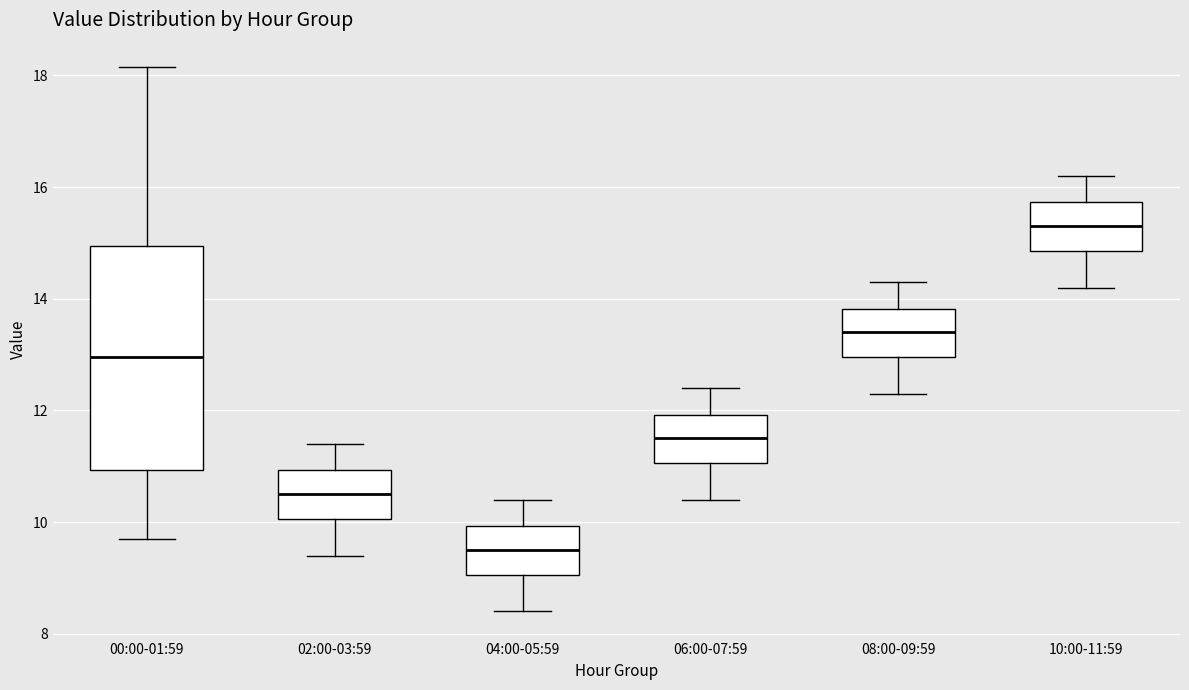

Reading left to right, read every box against the y-axis: the position of its median line, the range the box covers, and the ends of its whiskers. The values are not printed on the chart, so give them approximately, as read against the axis.

00:00-01:59: median 13.0, box 11.0 to 15.0, whiskers 9.8 to 18.2
02:00-03:59: median 10.6, box 10.0 to 11.0, whiskers 9.4 to 11.4
04:00-05:59: median 9.6, box 9.0 to 10.0, whiskers 8.4 to 10.4
06:00-07:59: median 11.6, box 11.0 to 12.0, whiskers 10.4 to 12.4
08:00-09:59: median 13.4, box 13.0 to 13.8, whiskers 12.4 to 14.4
10:00-11:59: median 15.4, box 14.8 to 15.8, whiskers 14.2 to 16.2